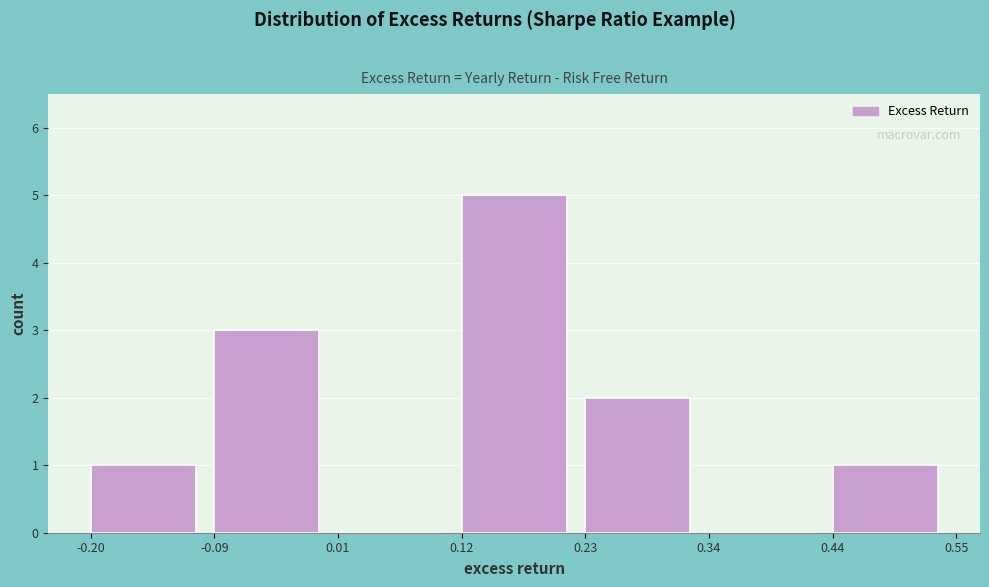

Reading left to right, list every bar in this chart as the range it spans on the x-axis followed by its height. The values are not printed on the chart, so give them approximately, as read against the axis.

-0.20 to -0.09: 1
-0.09 to 0.01: 3
0.01 to 0.12: 0
0.12 to 0.23: 5
0.23 to 0.34: 2
0.34 to 0.44: 0
0.44 to 0.55: 1